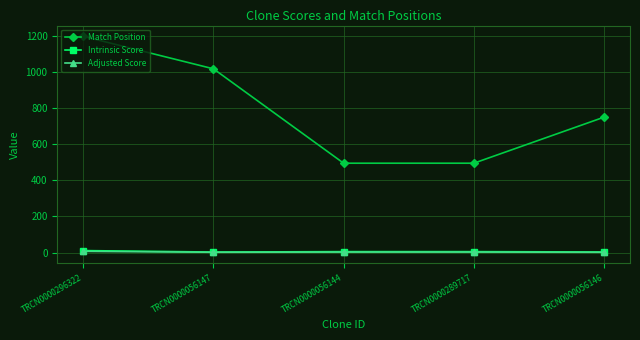

Where is Match Position nearest to the value 846?

TRCN0000056146